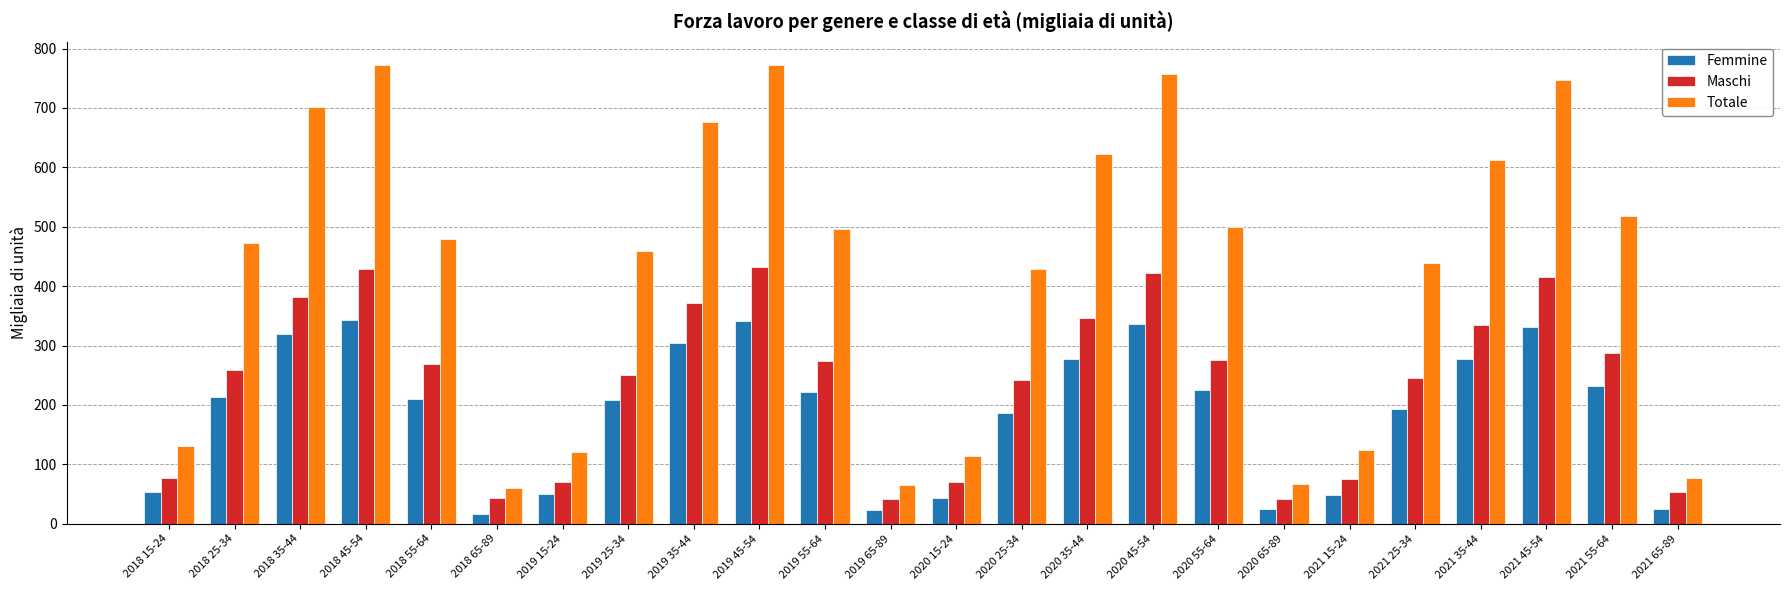

How many values in the Totale series exceed 478?

12